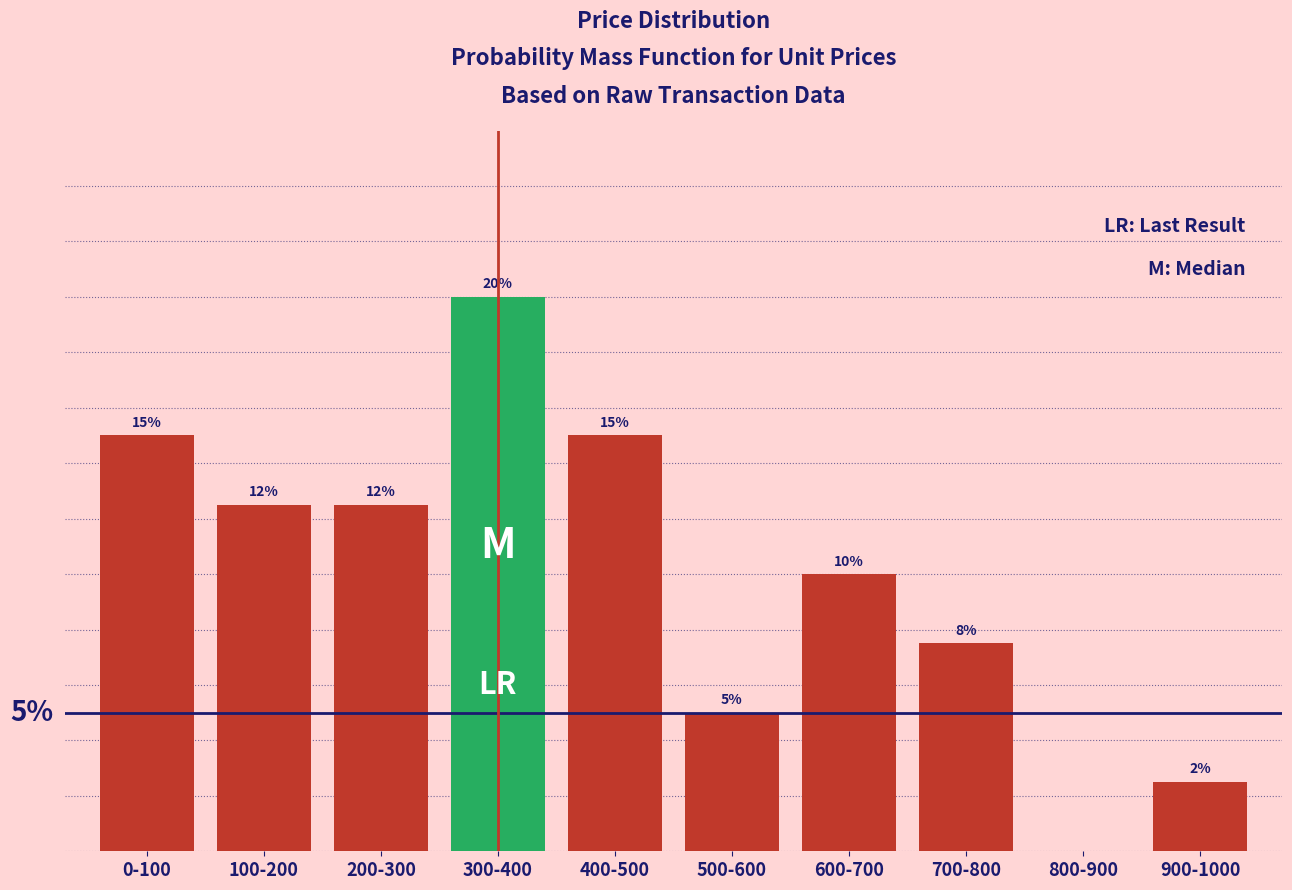

At which category does the chart reach its peak across all series?

300-400